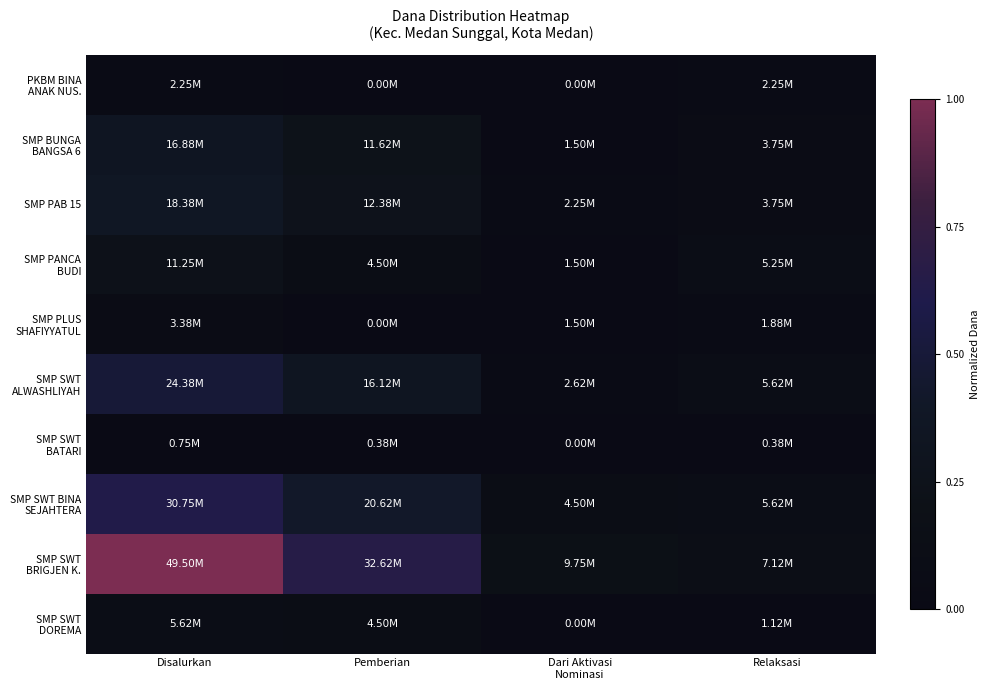

At Disalurkan, list the series in order from largest to smallest.

SMP SWT BRIGJEN K., SMP SWT BINA SEJAHTERA, SMP SWT ALWASHLIYAH, SMP PAB 15, SMP BUNGA BANGSA 6, SMP PANCA BUDI, SMP SWT DOREMA, SMP PLUS SHAFIYYATUL, PKBM BINA ANAK NUS., SMP SWT BATARI